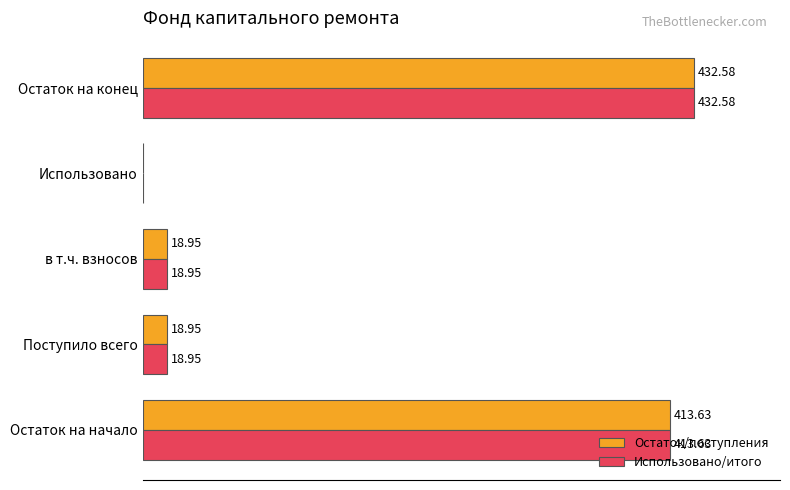

Which label corresponds to the largest value in the chart?

Остаток на конец